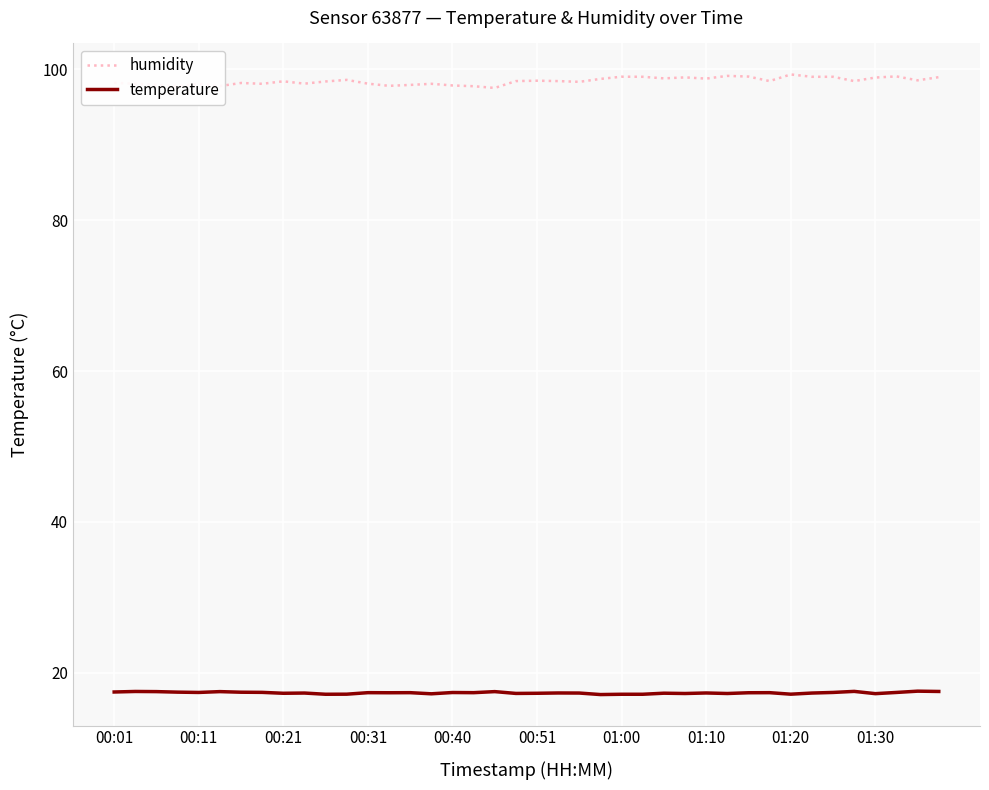

Rank the series by their average value, from highest to lowest.

humidity, temperature